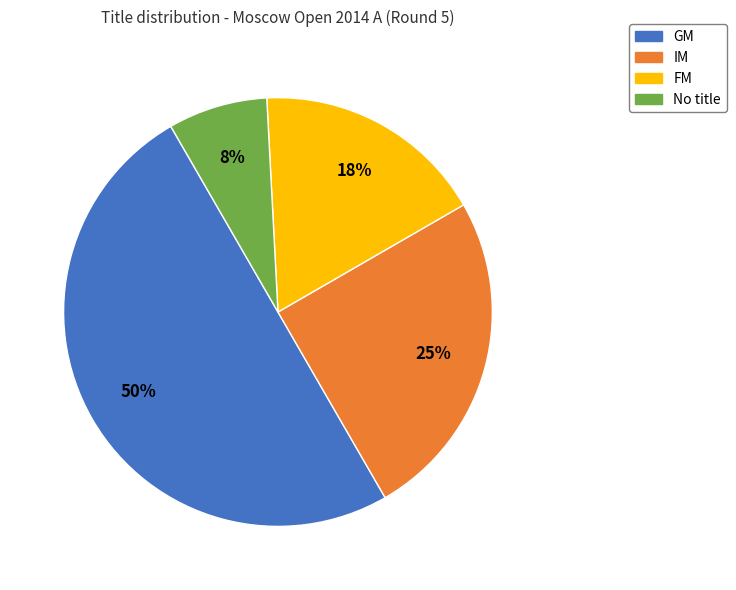

To the nearest percent, what is the difference between the largest and smallest slice percentages?

42%